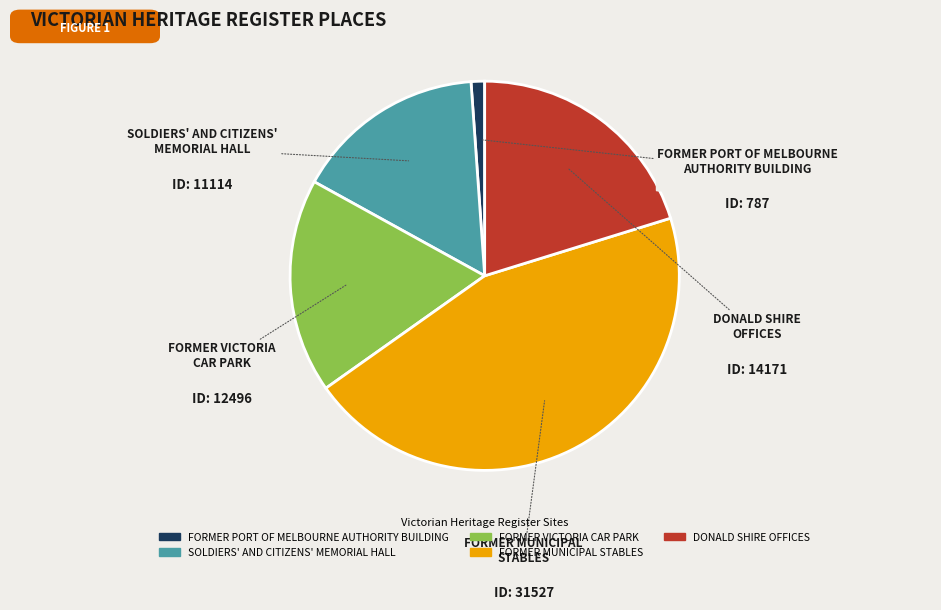

What is the ratio of the value at DONALD SHIRE OFFICES to the value at SOLDIERS' AND CITIZENS' MEMORIAL HALL?

1.3